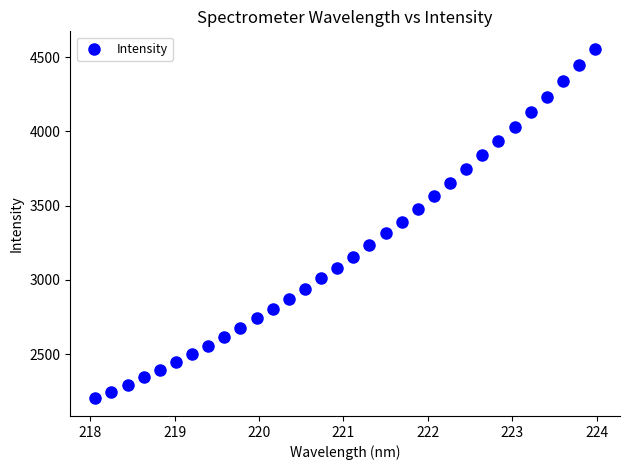

What is the range of X values (max minus min)?

5.9